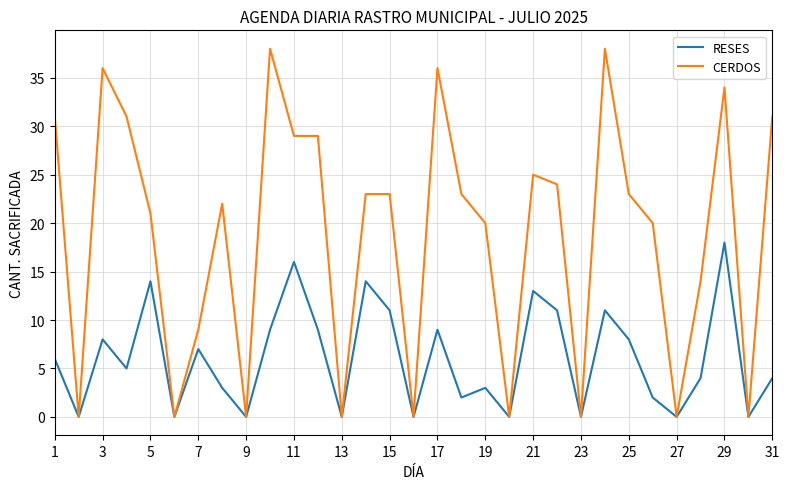

Rank the series by their average value, from highest to lowest.

CERDOS, RESES